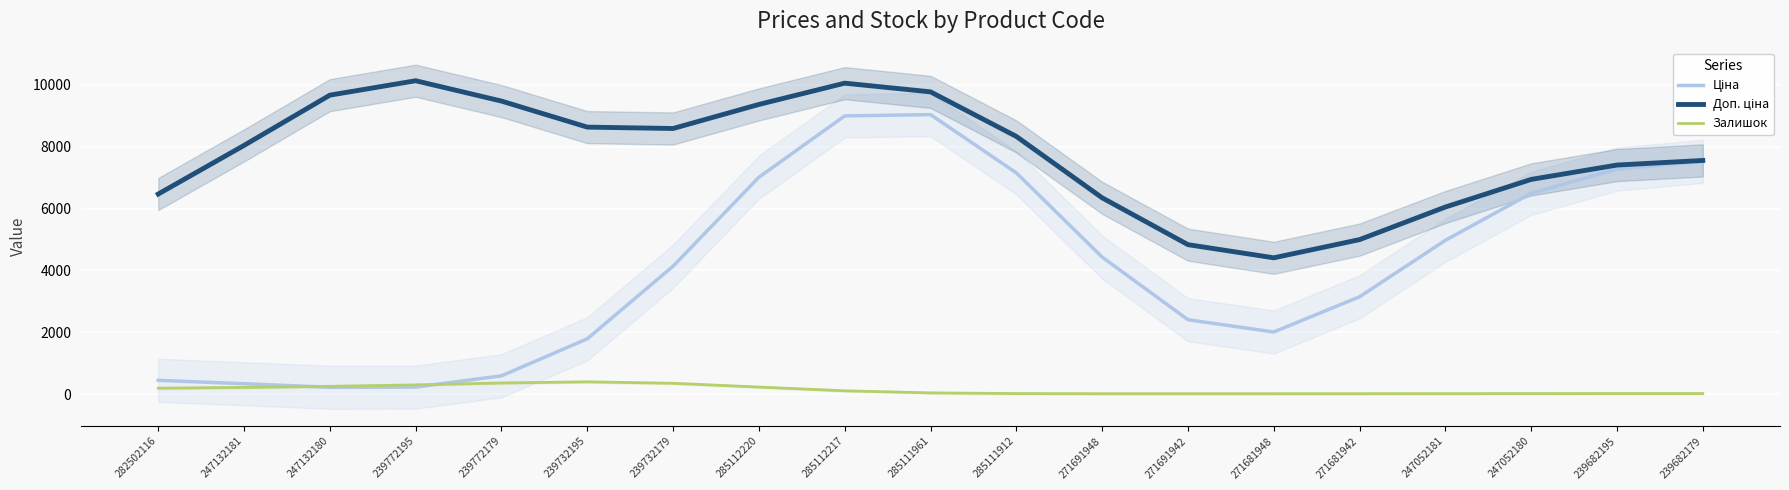

True or false: Ціна and Доп. ціна cross at least once.

False